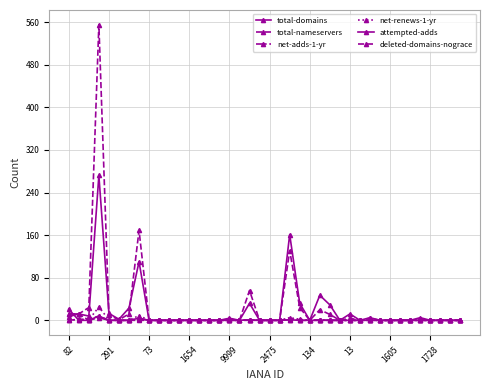

Reading left to right, transcribe all the data shown in this chart.

total-domains: 7	12	8	272	13	2	23	110	0	0	0	0	0	0	0	0	4	0	32	0	0	0	161	32	0	47	29	0	12	0	5	0	0	0	0	5	0	0	0	0
total-nameservers: 12	12	24	555	10	1	12	169	0	0	0	0	0	0	0	0	2	0	56	0	0	0	131	24	0	20	11	0	4	0	4	0	0	0	0	2	0	0	0	0
net-adds-1-yr: 12	12	0	5	0	0	0	3	0	0	0	0	0	0	0	0	0	0	1	0	0	0	1	0	0	0	0	0	0	0	0	0	0	0	0	0	0	0	0	0
net-renews-1-yr: 1	1	1	25	1	0	0	9	0	0	0	0	0	0	0	0	0	0	1	0	0	0	5	2	0	1	0	0	0	0	0	0	0	0	0	0	0	0	0	0
attempted-adds: 21	0	0	8	0	0	0	4	0	0	0	0	0	0	0	0	0	0	1	0	0	0	1	0	0	0	0	0	0	0	0	0	0	0	0	0	0	0	0	0
deleted-domains-nograce: 0	2	2	8	0	0	0	0	0	0	0	0	0	0	0	0	0	0	0	0	0	0	3	1	0	1	0	0	0	0	1	0	0	0	0	0	0	0	0	0